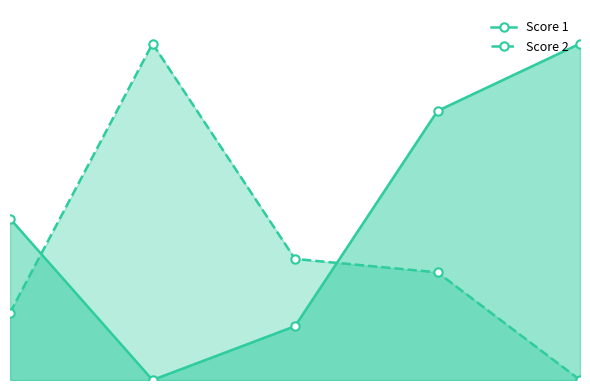

Does the chart have visible grid lines?

No